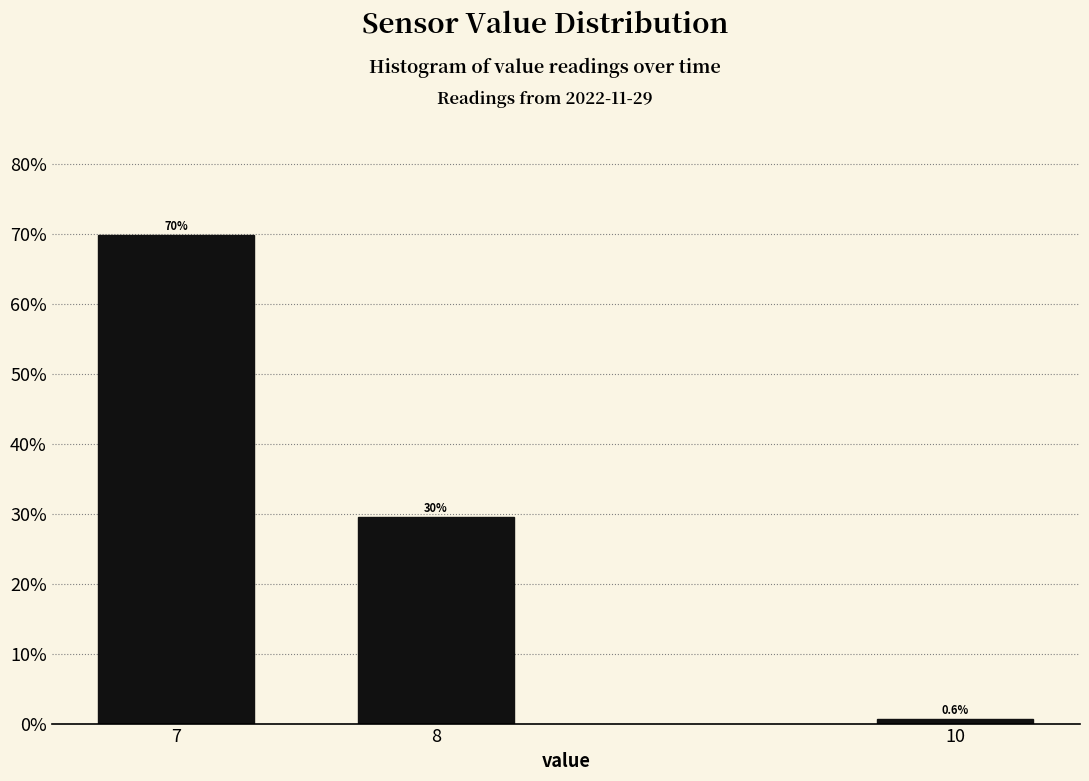

Reading right to left, extract all data points from this chart.

0.6	29.6	69.8